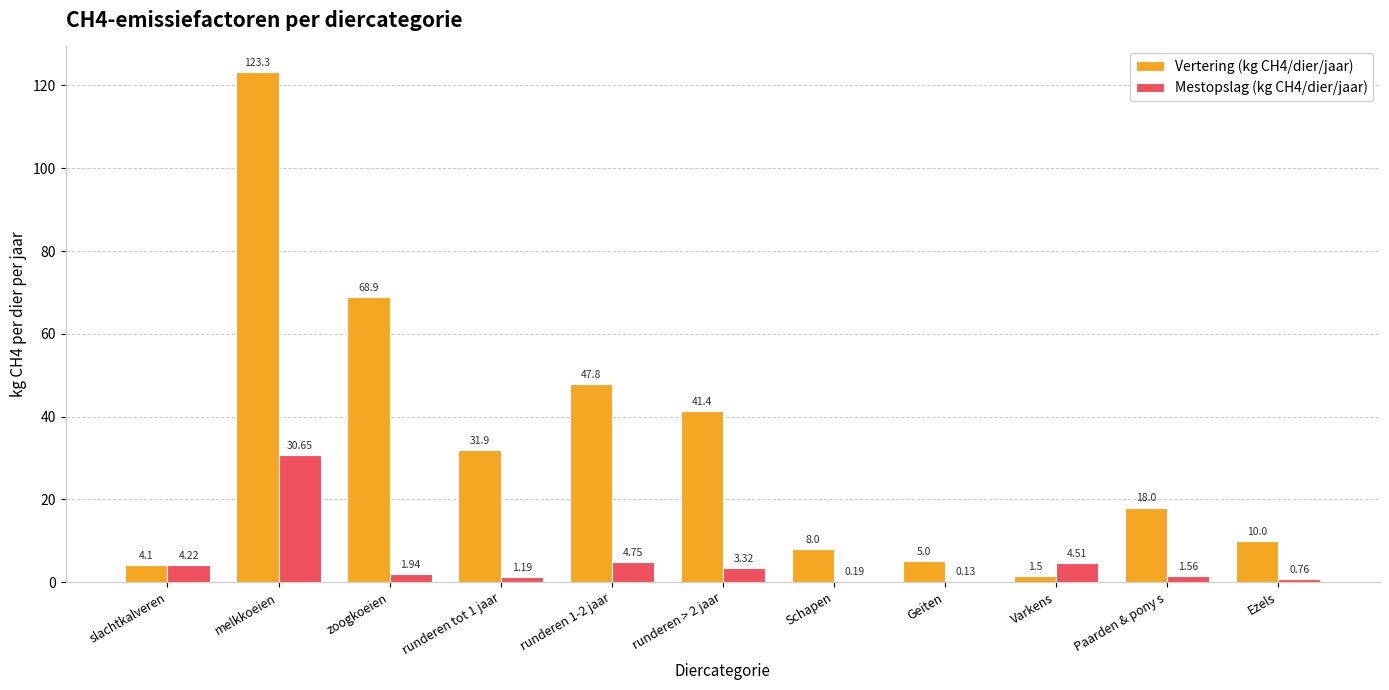

Between runderen tot 1 jaar and Ezels, which series saw the biggest shift?

Vertering (kg CH4/dier/jaar)